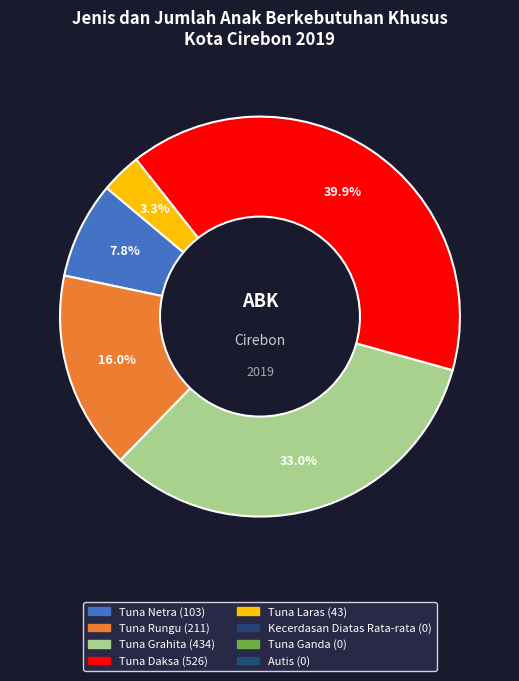

Is there any slice that represents more than half of the pie?

No